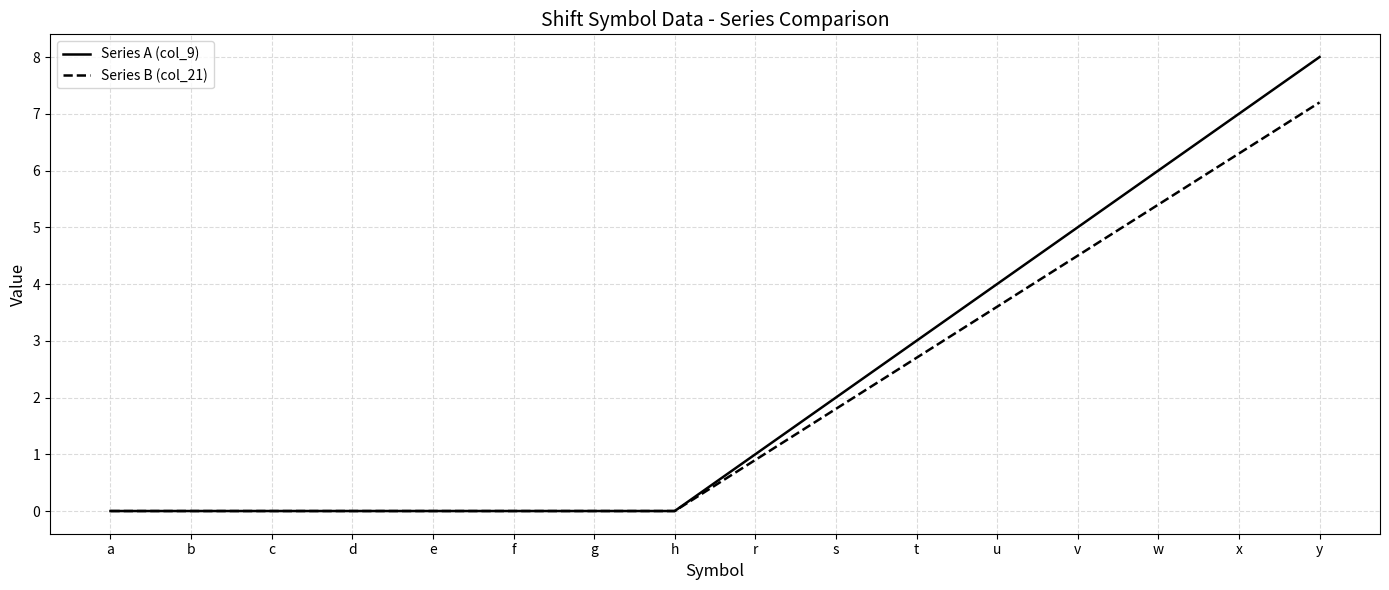

Which series has the largest range (max minus min)?

Series A (col_9)